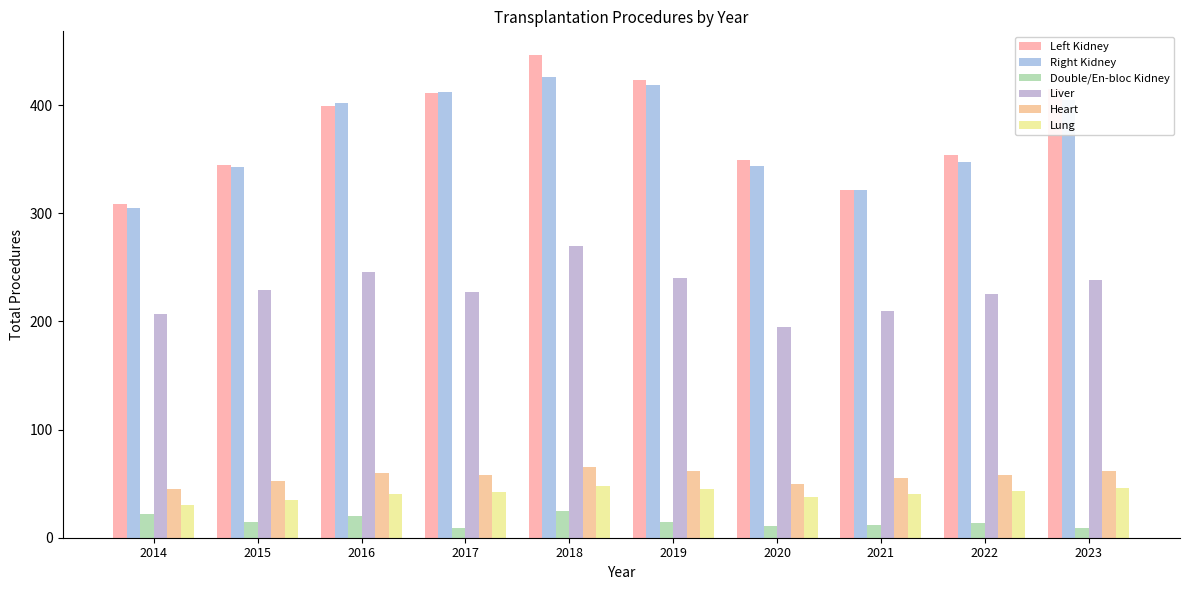

What is the sum of the Liver values at 2018 and 2020?

465